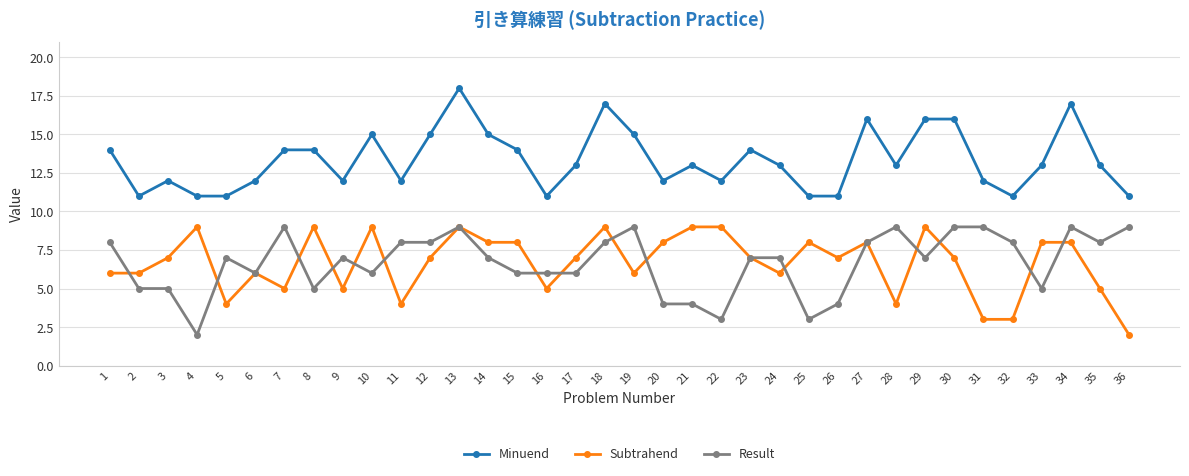

What is the approximate value of Minuend at 16?

11